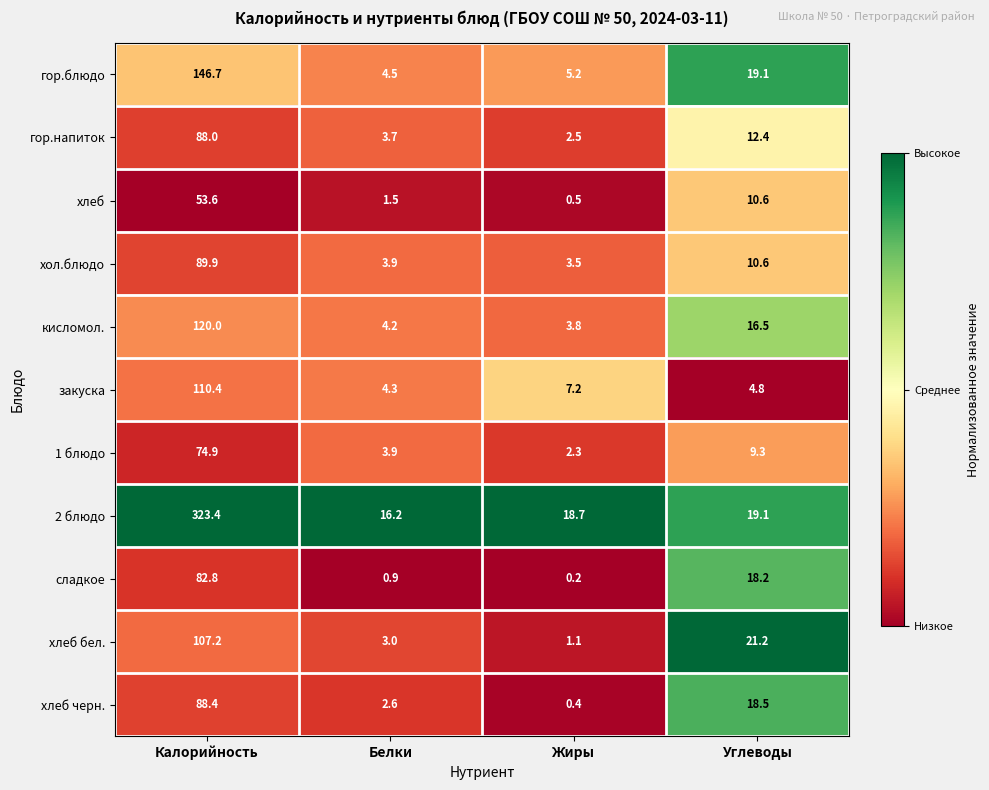

Is it true that кисломол. equals 3.8 at Жиры?

True